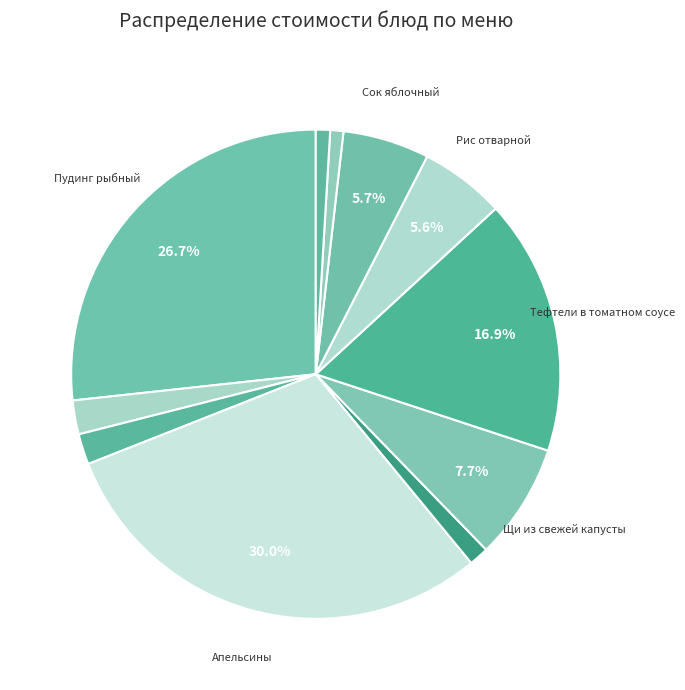

How many segments does this pie chart have?

11